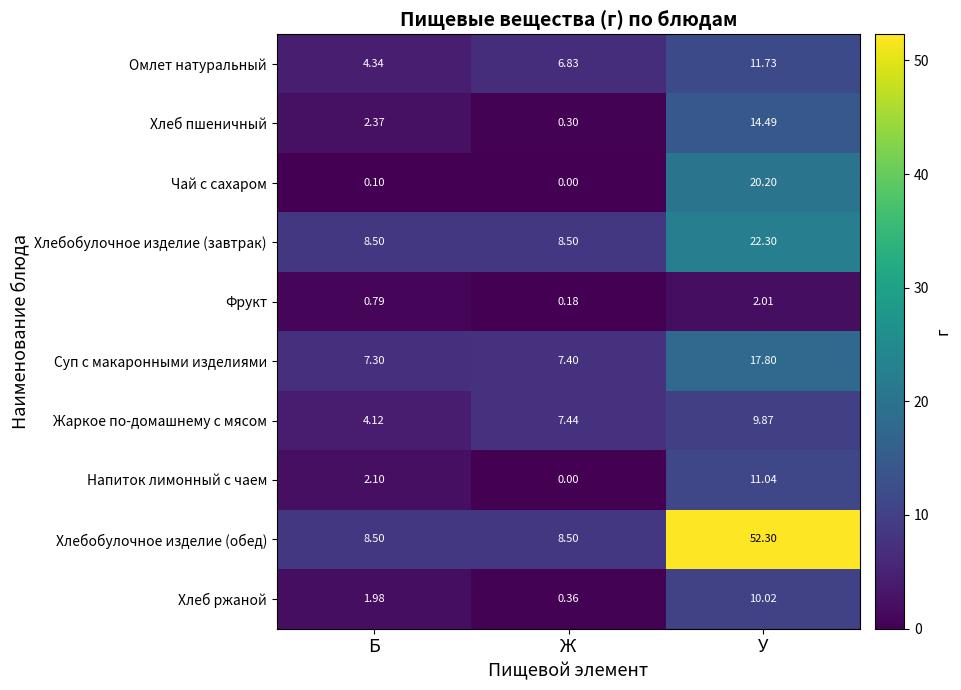

Between Б and Ж, which series saw the biggest shift?

Жаркое по-домашнему с мясом